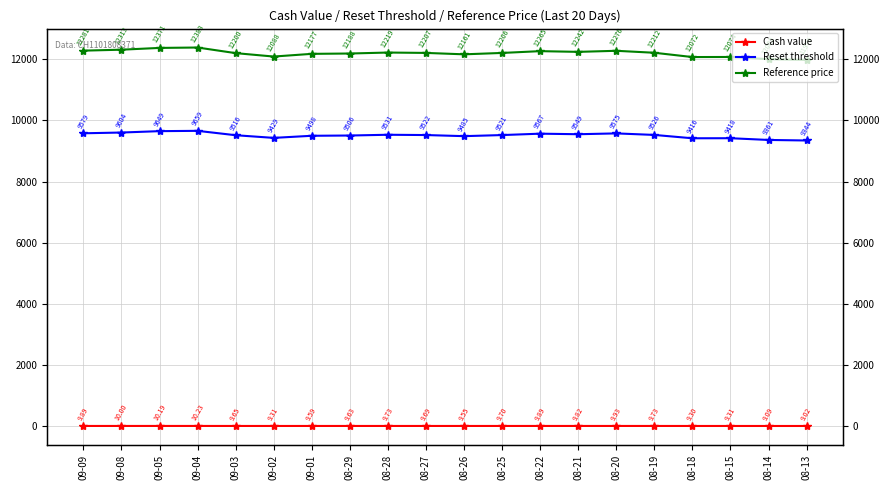

At which label does Reset threshold reach its minimum?

08-13